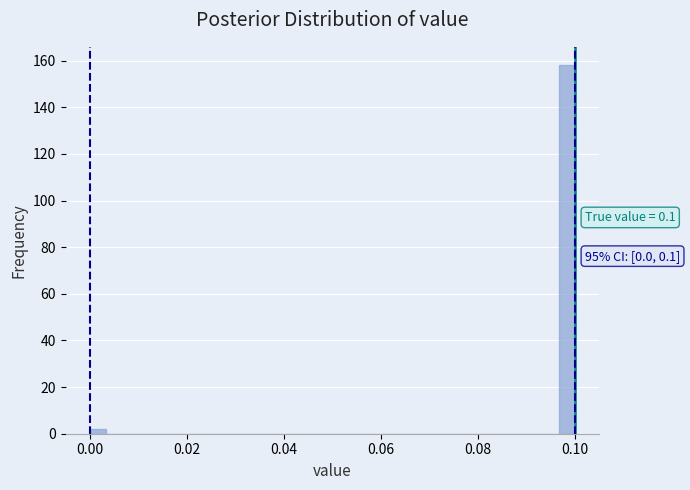

Around what value on the x-axis is the tallest bar? Give the approximate position of its centre, as read against the axis.

0.098